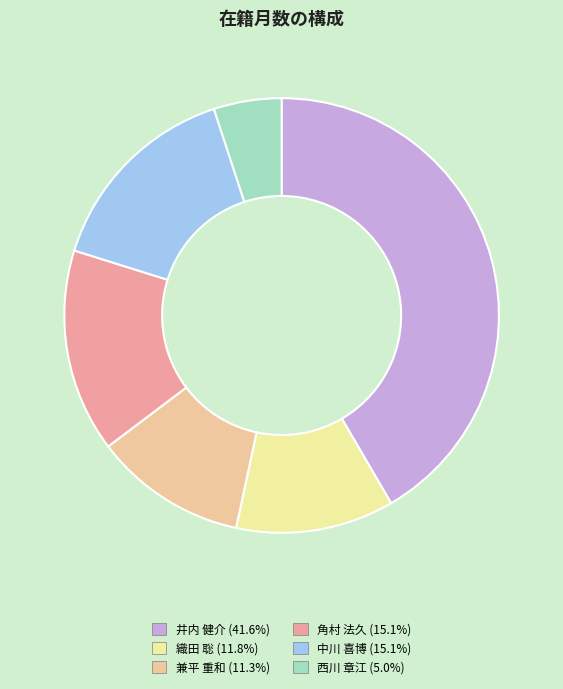

How many segments does this pie chart have?

6